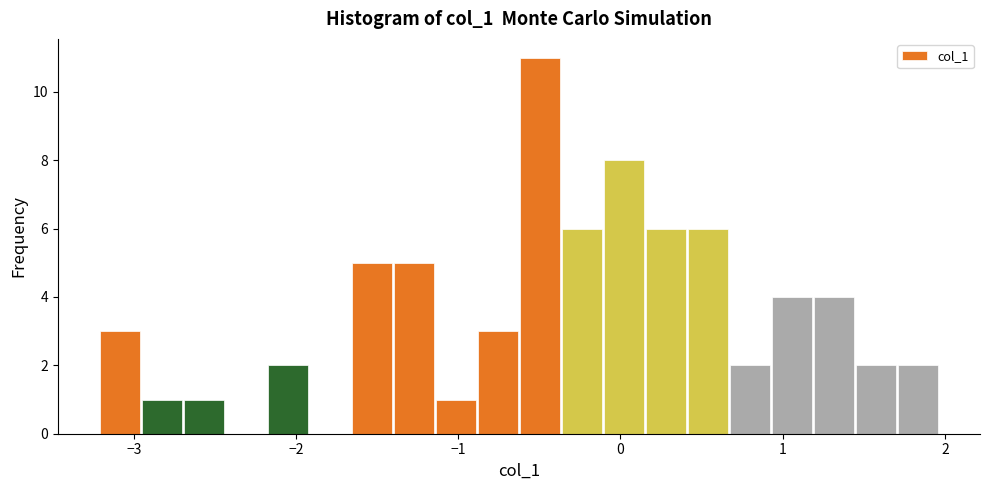

Read against the x-axis, roughly where is the centre of the tallest bar?

-0.5